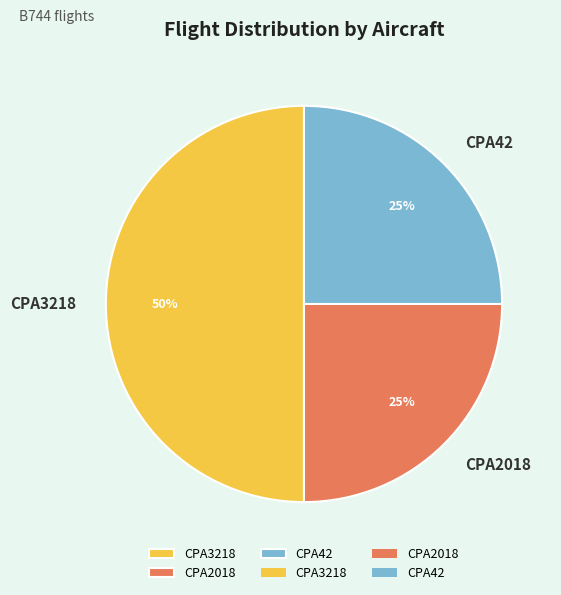

To the nearest percent, what is the difference between the CPA2018 and CPA3218 slice percentages?

25%